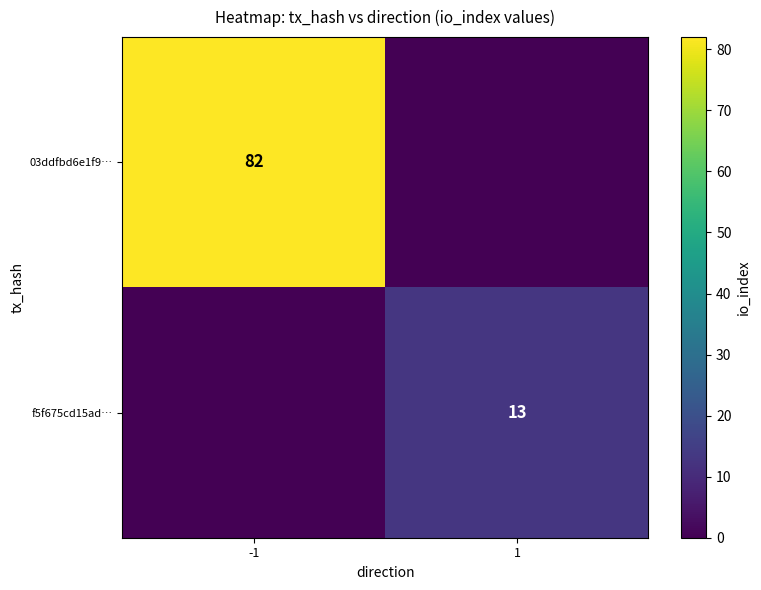

The f5f675cd15ad… series shows 20 at 1. True or false?

False